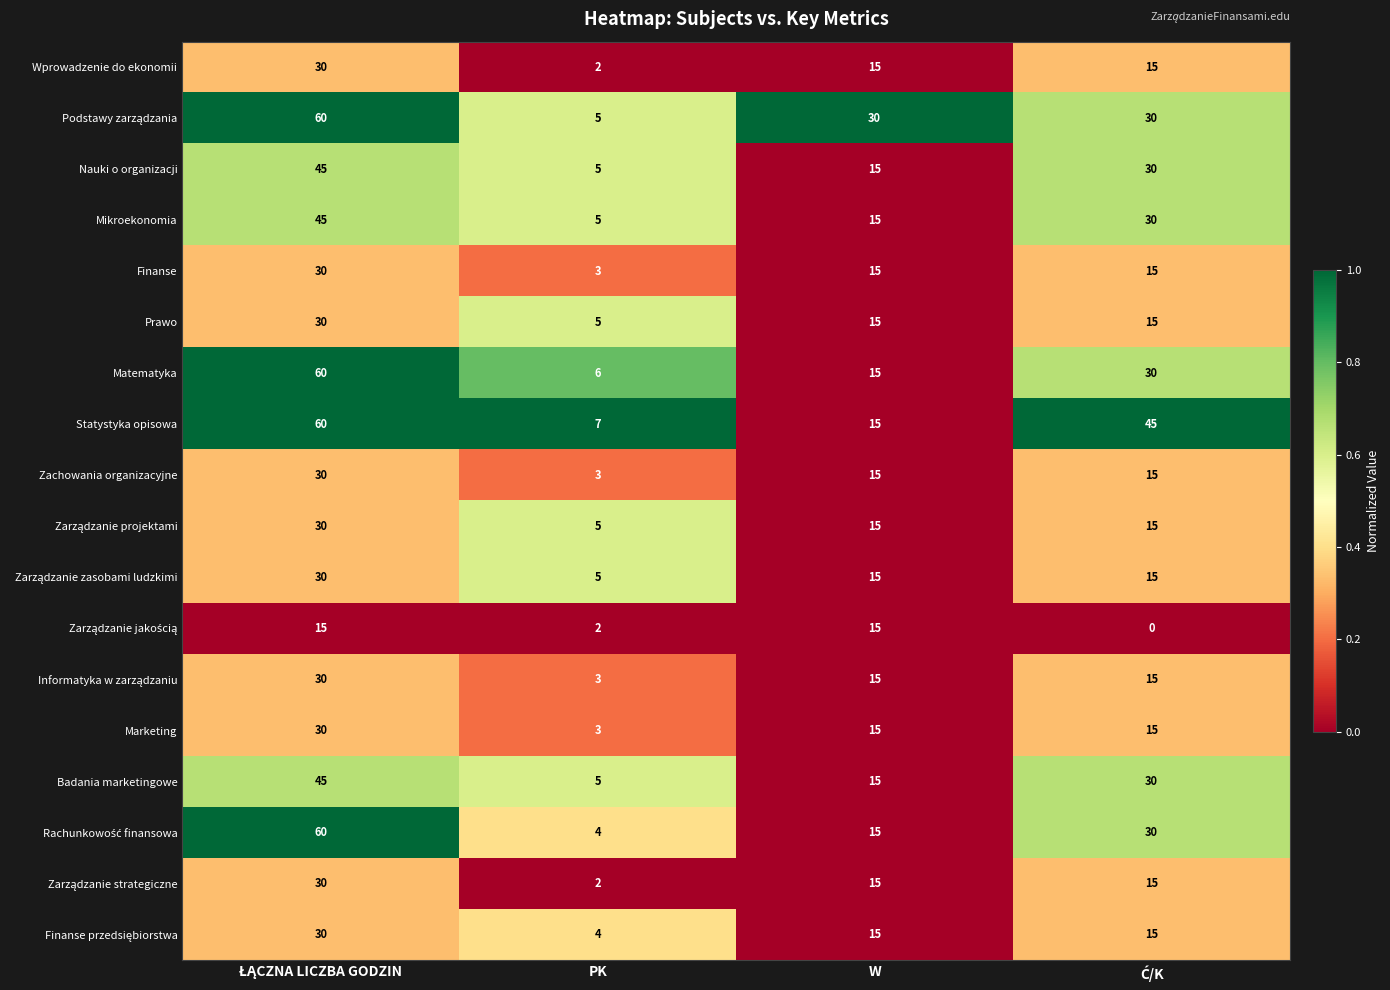

At how many categories does at least one series exceed 5?

4